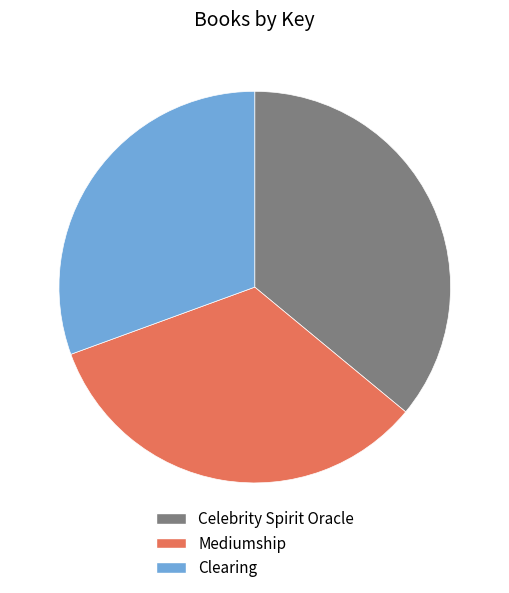

Which has a higher value, Clearing or Mediumship?

Mediumship